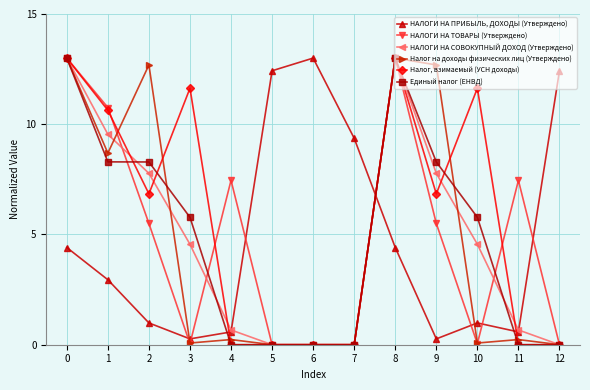

What are all the series names shown in the legend?

НАЛОГИ НА ПРИБЫЛЬ, ДОХОДЫ (Утверждено), НАЛОГИ НА ТОВАРЫ (Утверждено), НАЛОГИ НА СОВОКУПНЫЙ ДОХОД (Утверждено), Налог на доходы физических лиц (Утверждено), Налог, взимаемый (УСН доходы), Единый налог (ЕНВД)